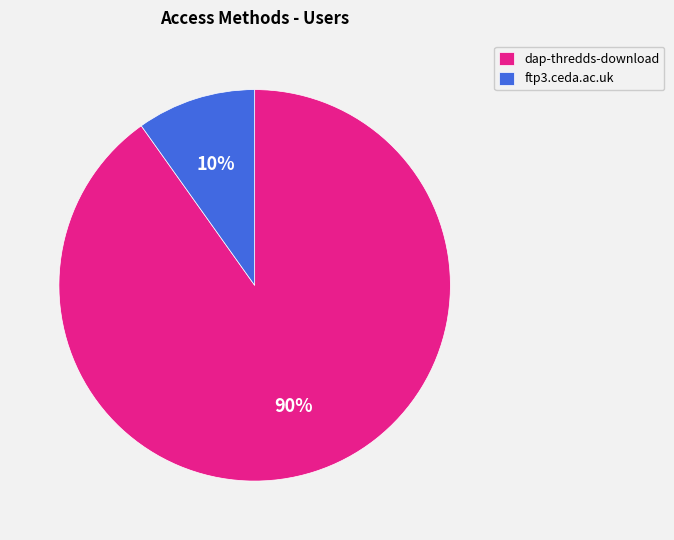

The dap-thredds-download slice represents 97% of the pie. True or false?

False